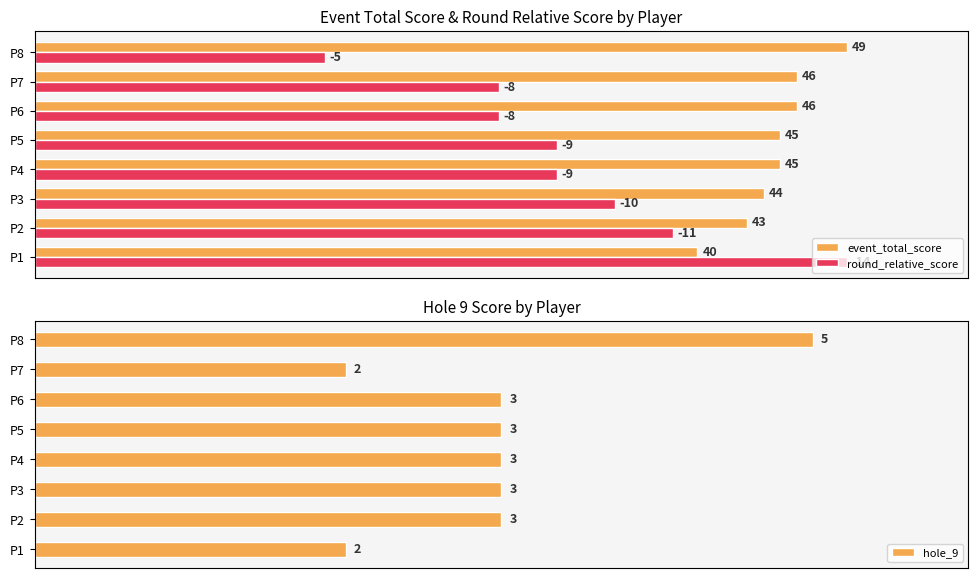

Which series has the widest spread of values?

round_relative_score